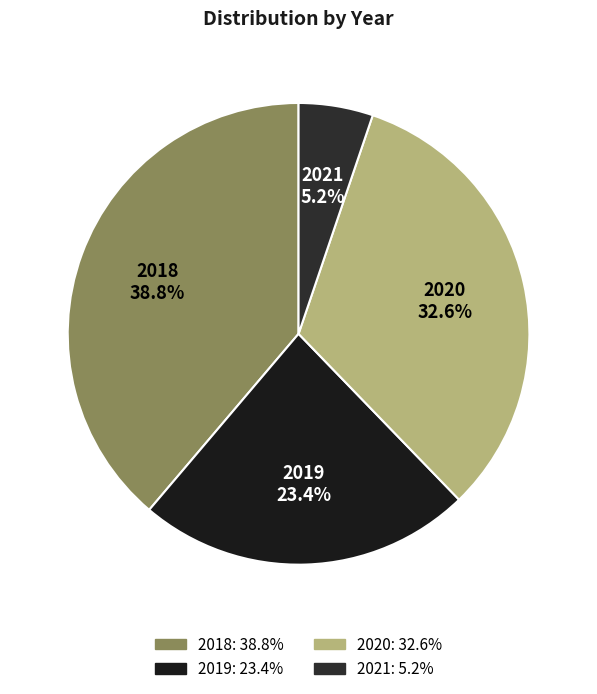

To the nearest percent, what is the average slice percentage?

25%